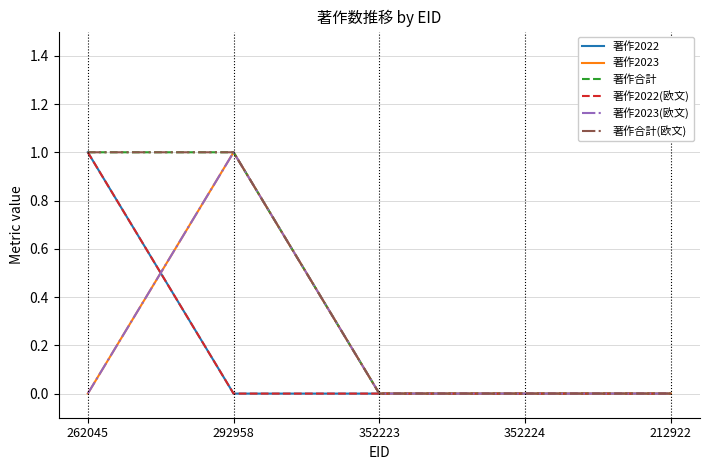

Is this an area chart (filled region under the line)?

No